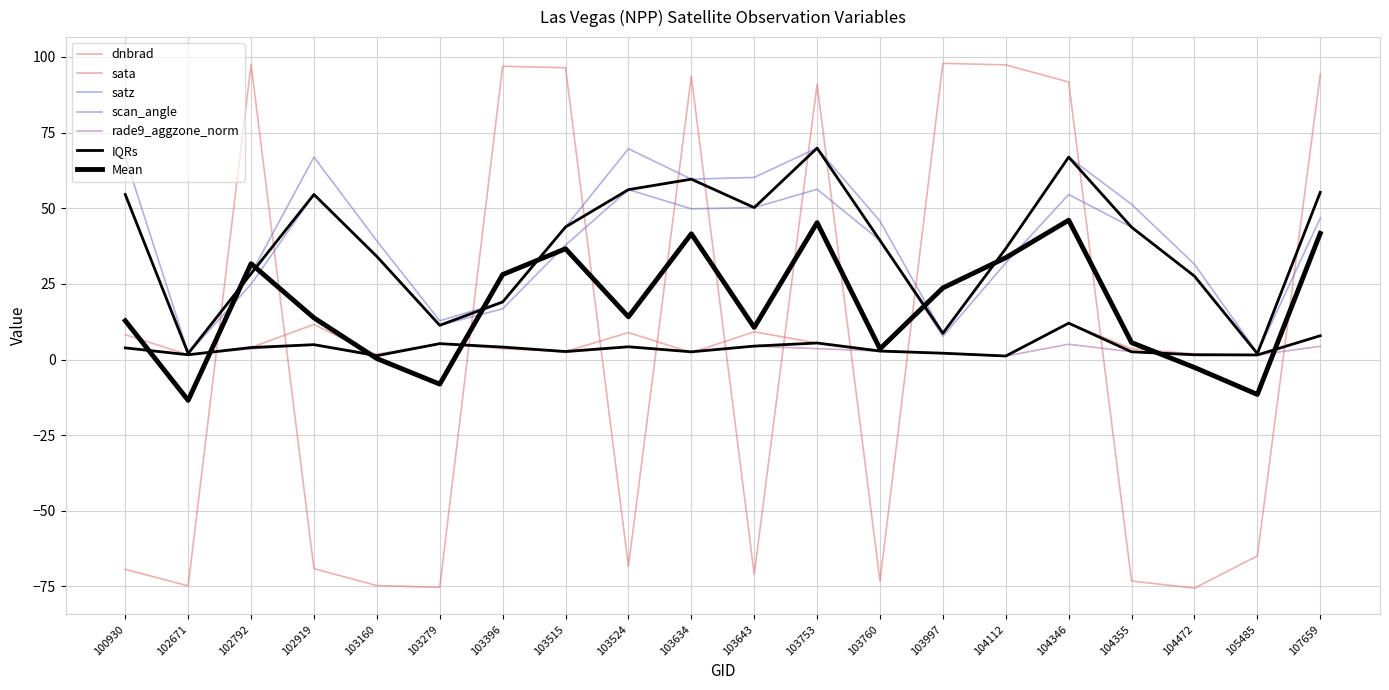

Which series changed the most between 103396 and 105485?

sata